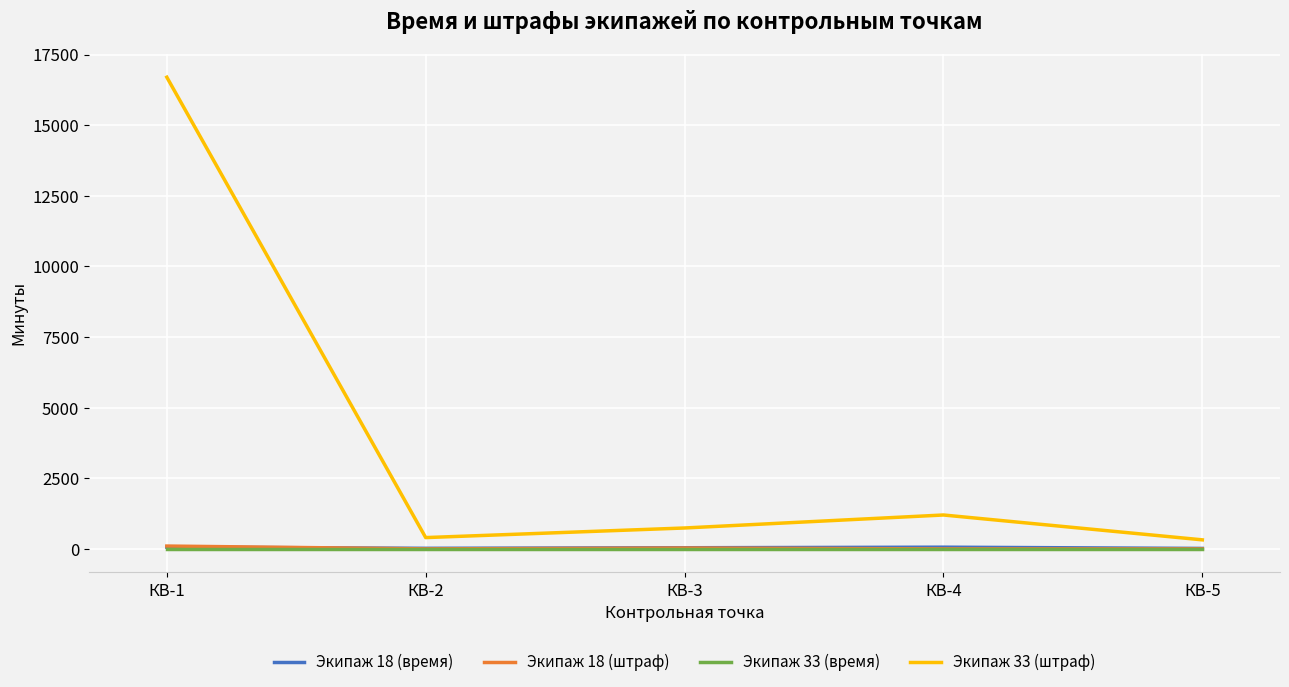

How many lines are shown in the chart?

4